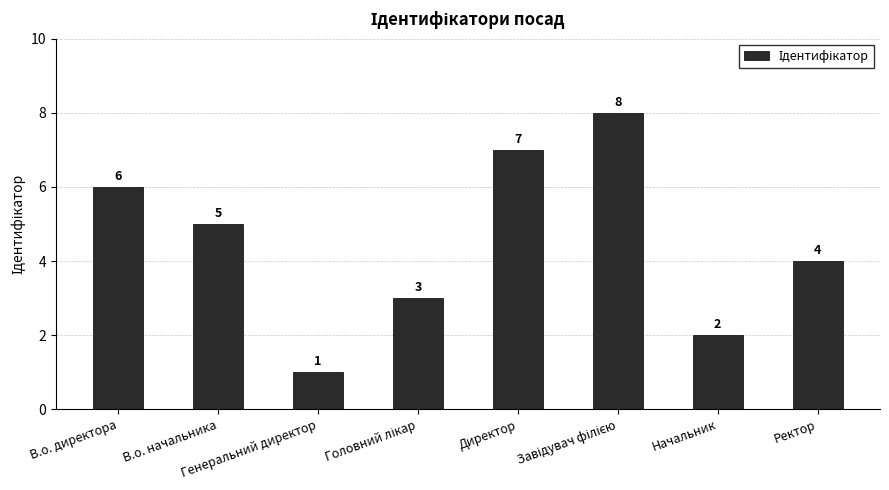

What is the ratio of the value at Генеральний директор to the value at В.о. начальника?

0.2